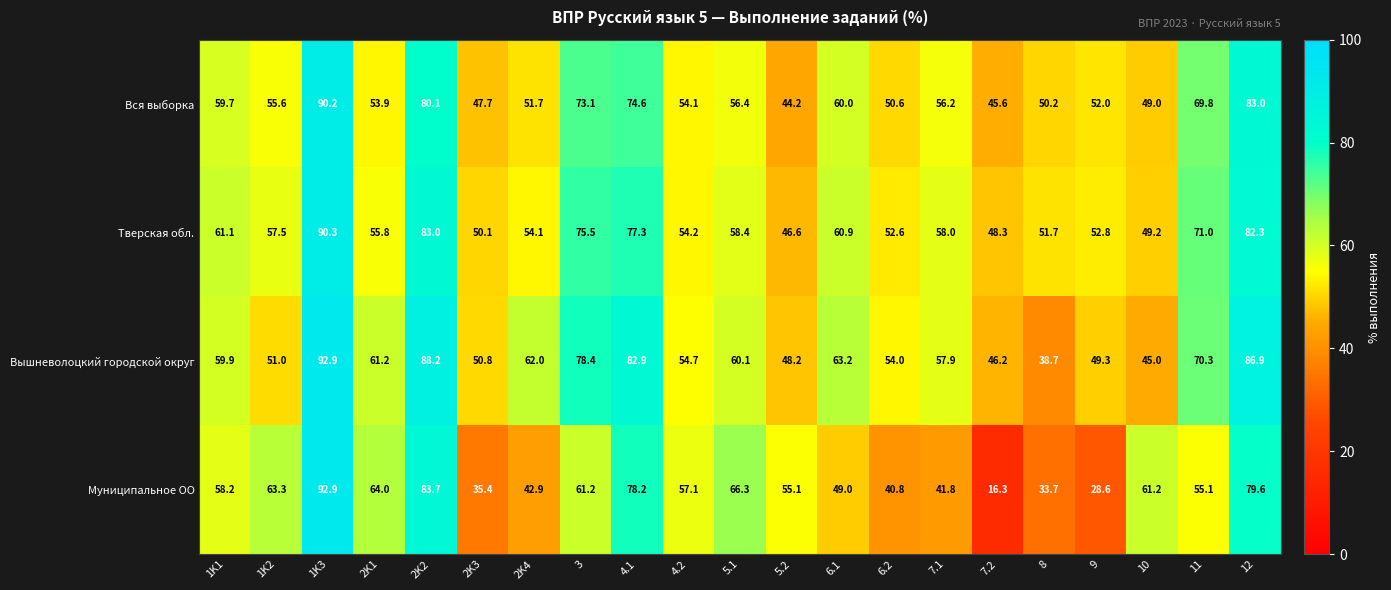

What is the difference between the maximum and second lowest values in the Вся выборка series?

44.6